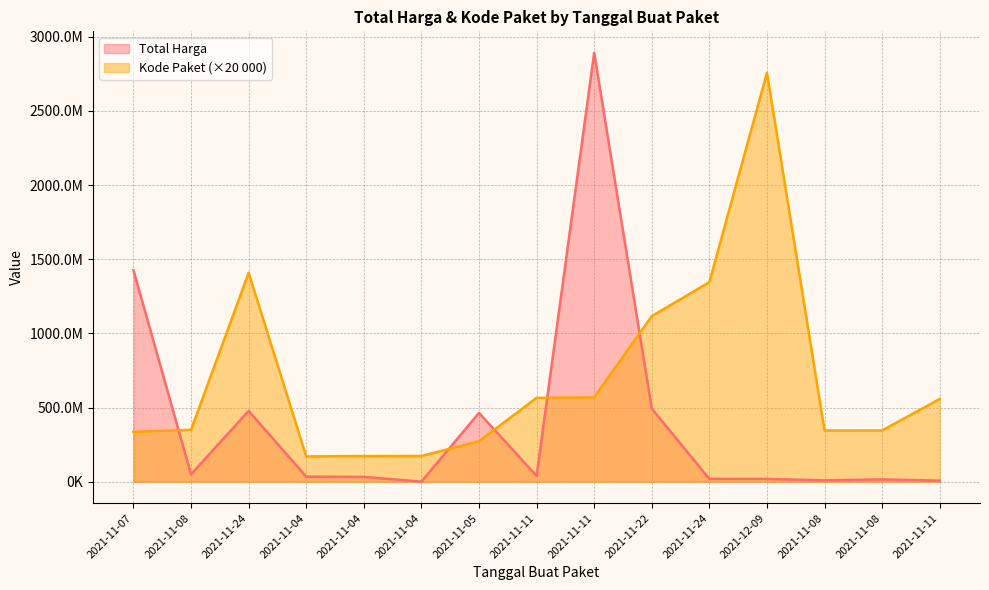

Reading left to right, list all the values displayed in this chart.

Total Harga: 2021-11-07=1425867900	2021-11-08=49730040	2021-11-24=477600000	2021-11-04=34000000	2021-11-04=32441200	2021-11-04=577875	2021-11-05=464002100	2021-11-11=39440000	2021-11-11=2892122000	2021-11-22=493000000	2021-11-24=19175000	2021-12-09=18900000	2021-11-08=9180000	2021-11-08=15513960	2021-11-11=7401240
Kode Paket: 2021-11-07=336460000	2021-11-08=350180000	2021-11-24=1409060000	2021-11-04=170600000	2021-11-04=172920000	2021-11-04=173360000	2021-11-05=273040000	2021-11-11=565420000	2021-11-11=568500000	2021-11-22=1116520000	2021-11-24=1345580000	2021-12-09=2757520000	2021-11-08=345440000	2021-11-08=345660000	2021-11-11=557820000